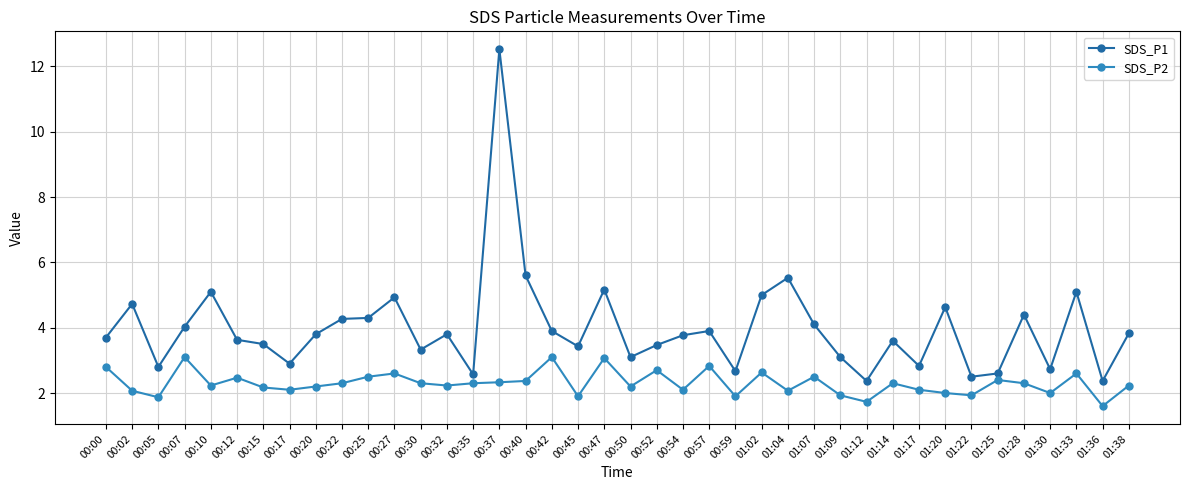

True or false: SDS_P2 and SDS_P1 intersect in this chart.

False